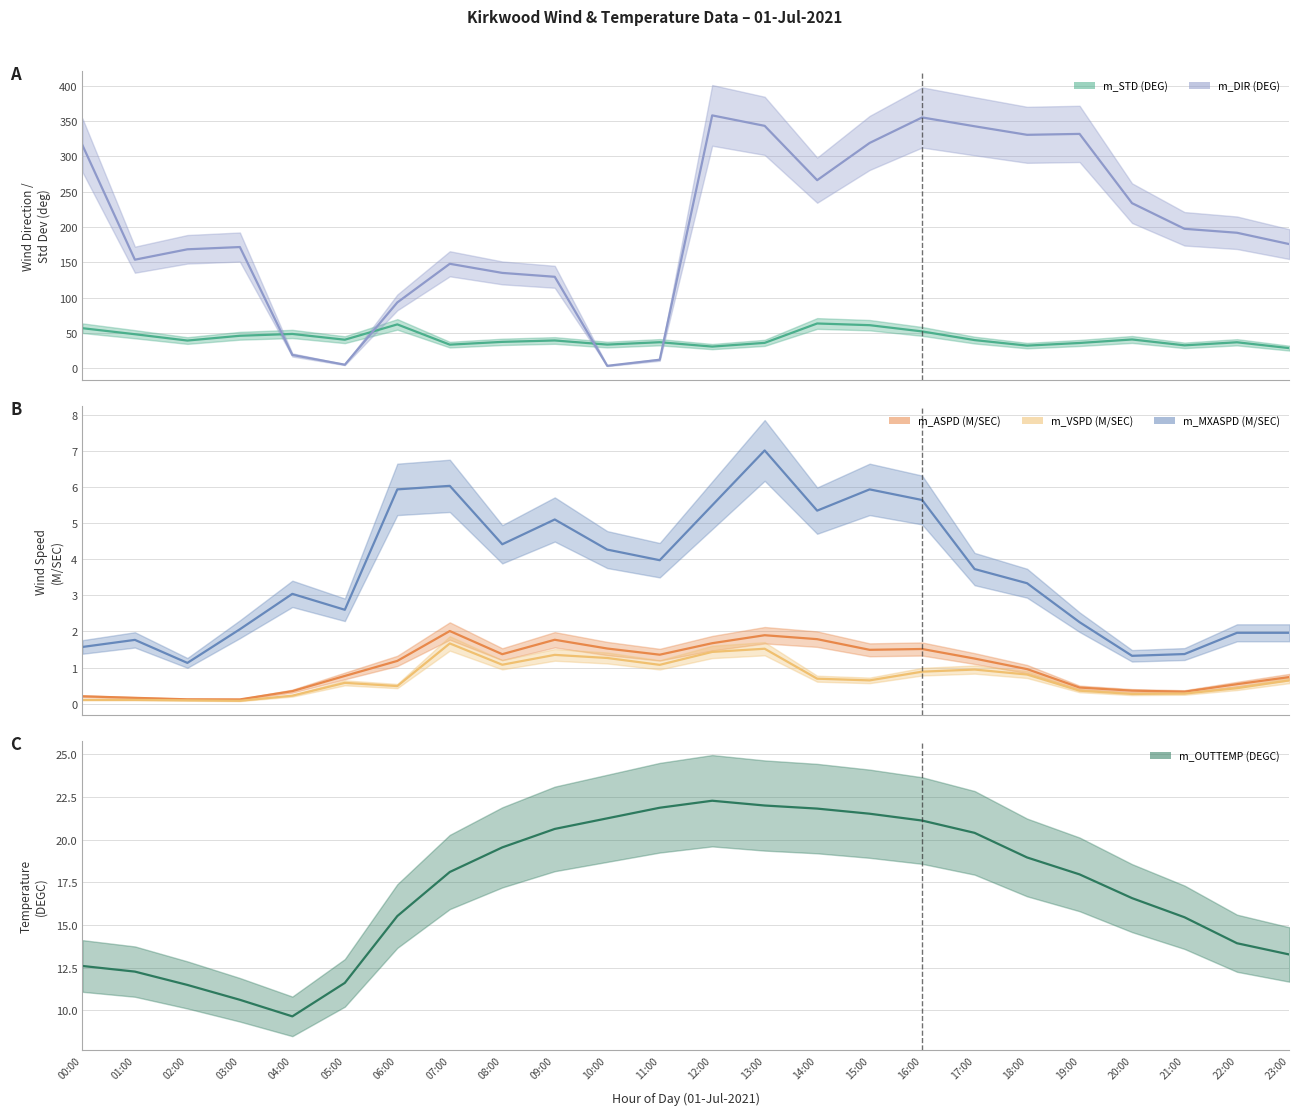

At which category is the sum across all series the highest?

16:00